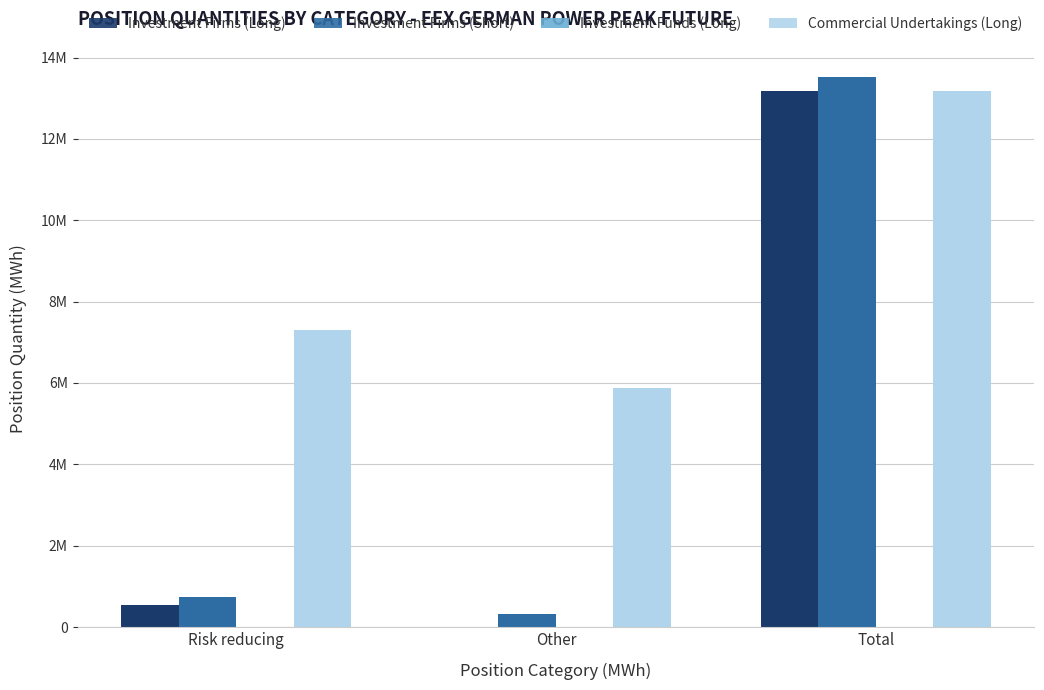

What is the minimum value for Investment Firms (Long)?

11652